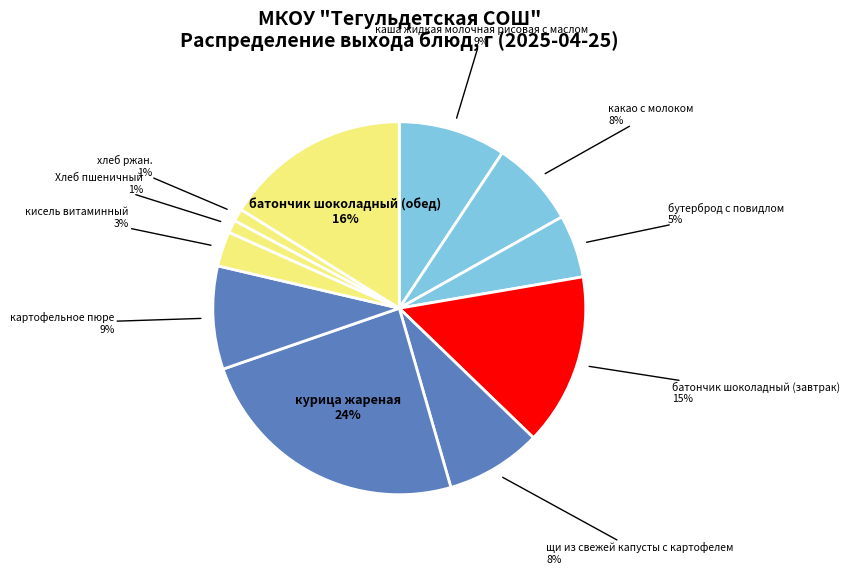

The батончик шоколадный (обед) slice represents 9% of the pie. True or false?

False